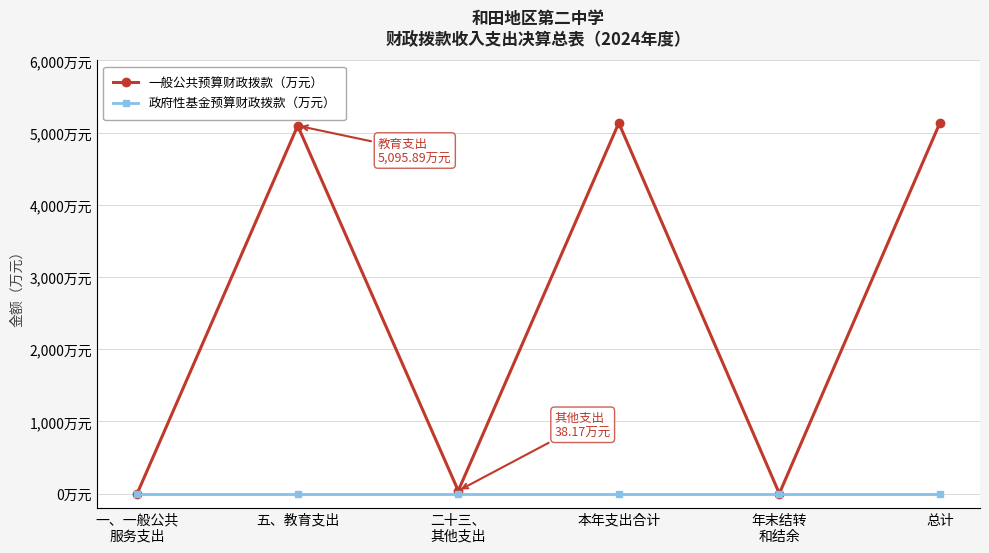

Is the value of 一般公共预算财政拨款（万元） at 五、教育支出 greater than the value of 政府性基金预算财政拨款（万元） at 一、一般公共
服务支出?

Yes